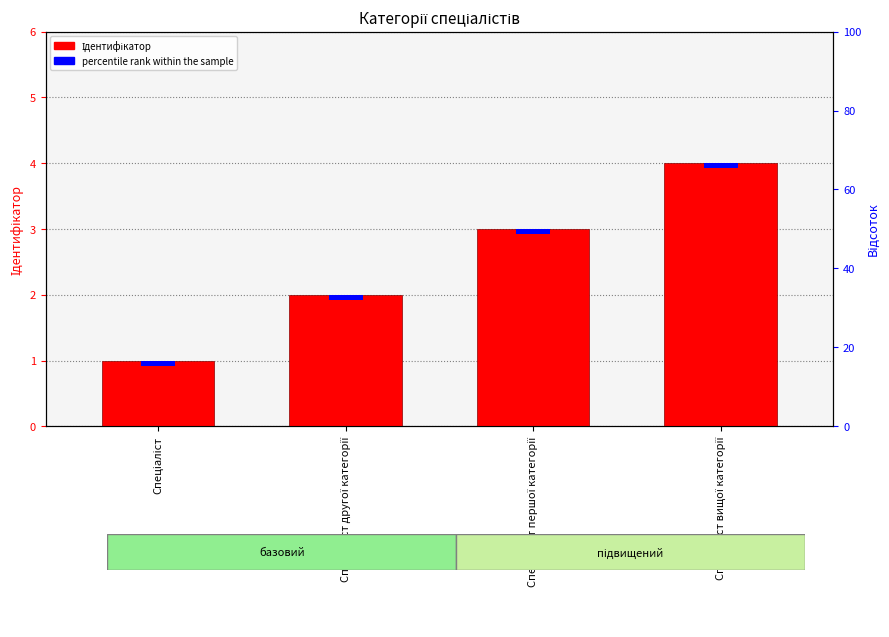

The chart shows a value of 1 at Спеціаліст вищої категорії. True or false?

False